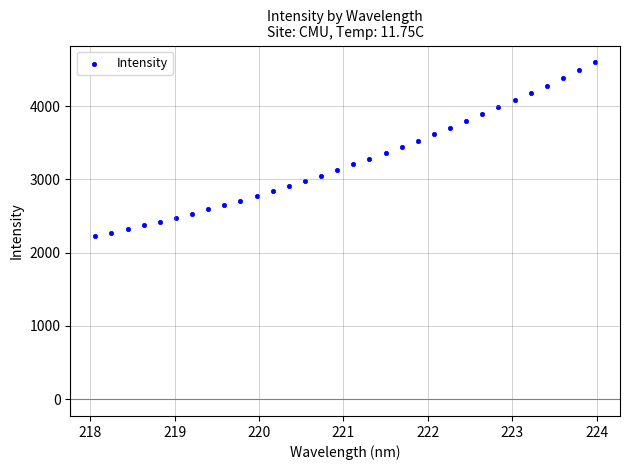

What is the range of Y values (max minus min)?

2372.3